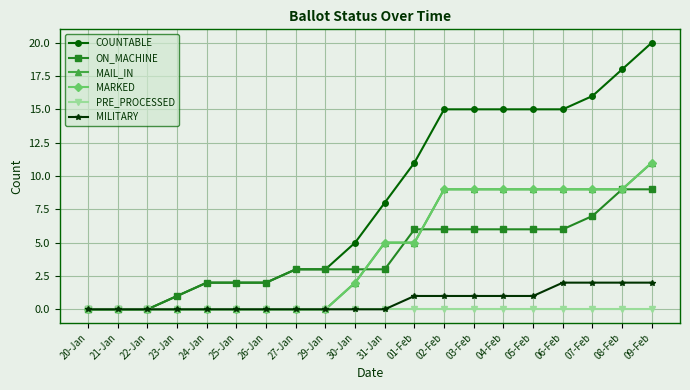

Is this an area chart (filled region under the line)?

No